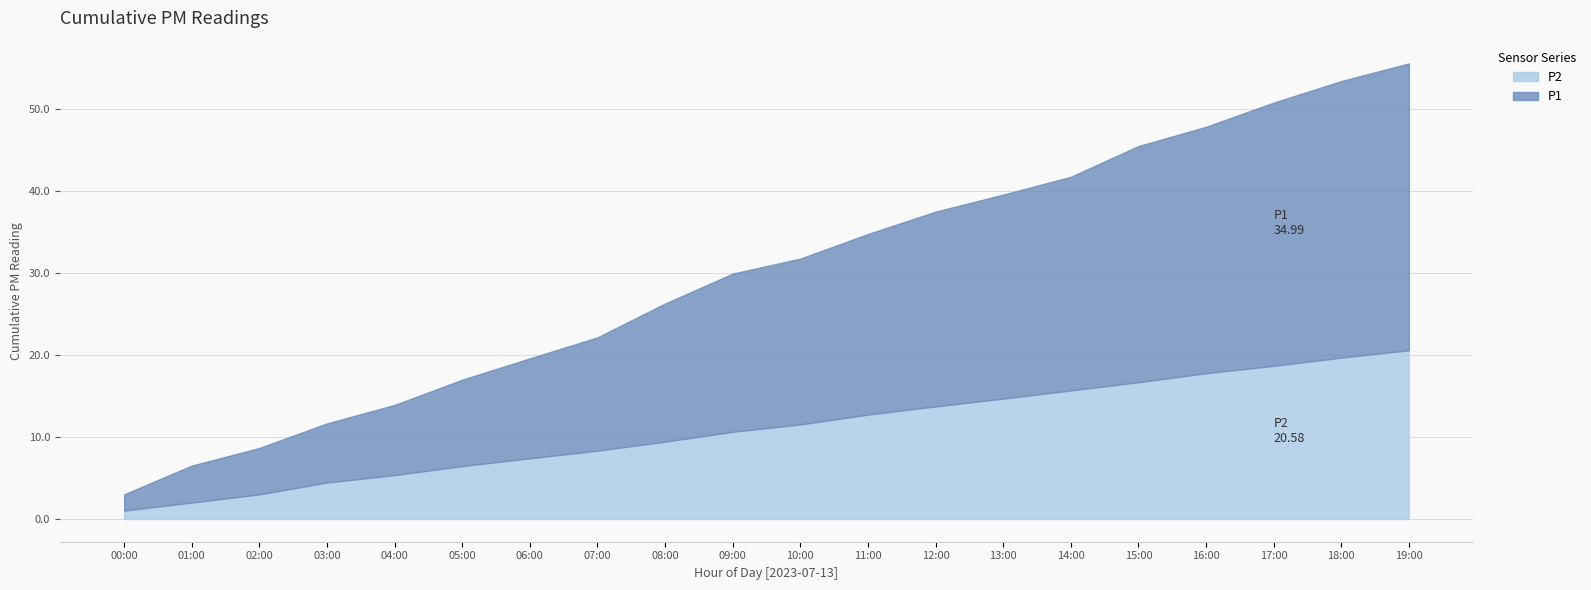

How many distinct data groups are displayed?

2